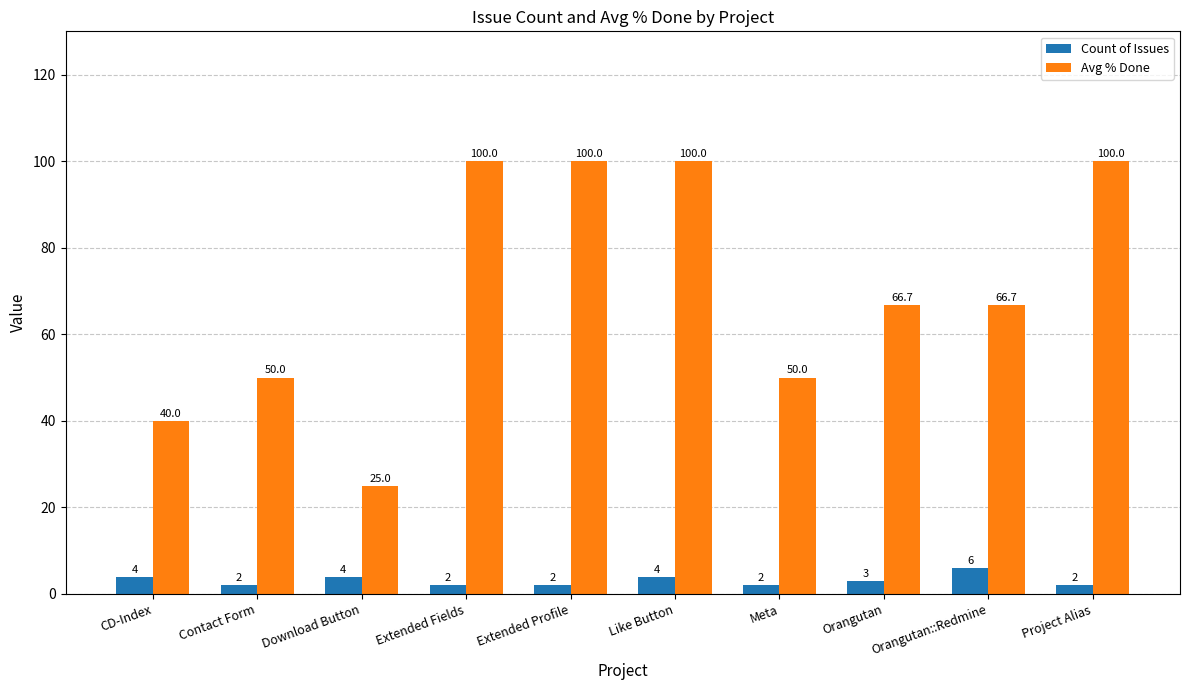

Rank the series by their average value, from lowest to highest.

Count of Issues, Avg % Done